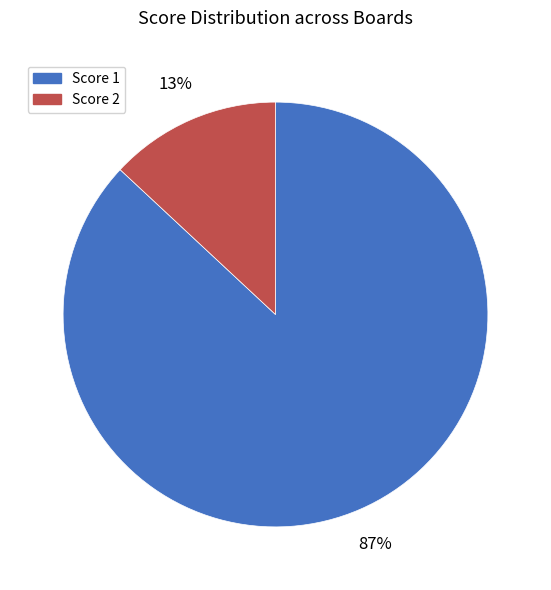

Is there a majority slice in this chart?

Yes